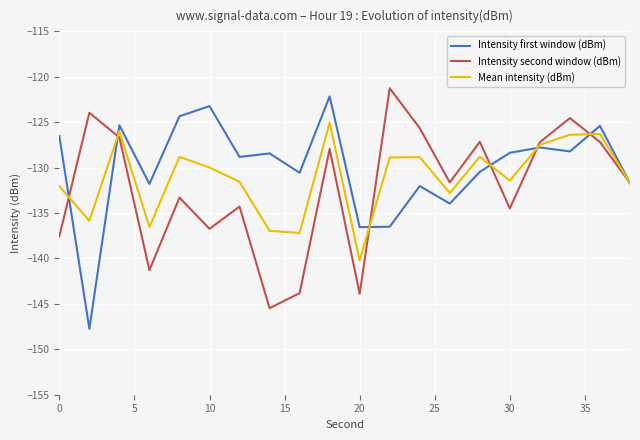

In Intensity first window (dBm), how many points are lower than both neighbors (excluding endpoints)?

7